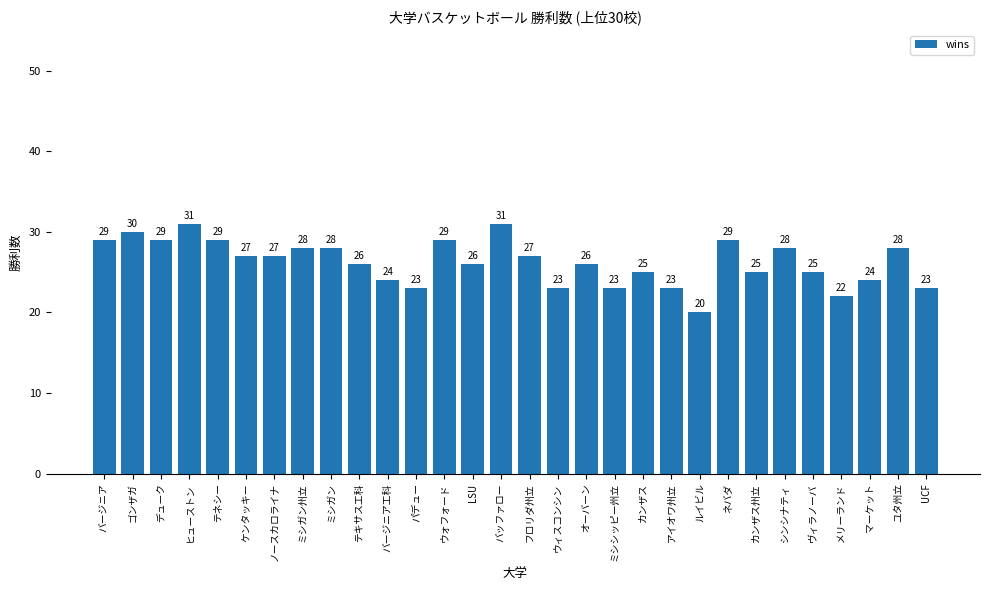

What position from the right is LSU?

17